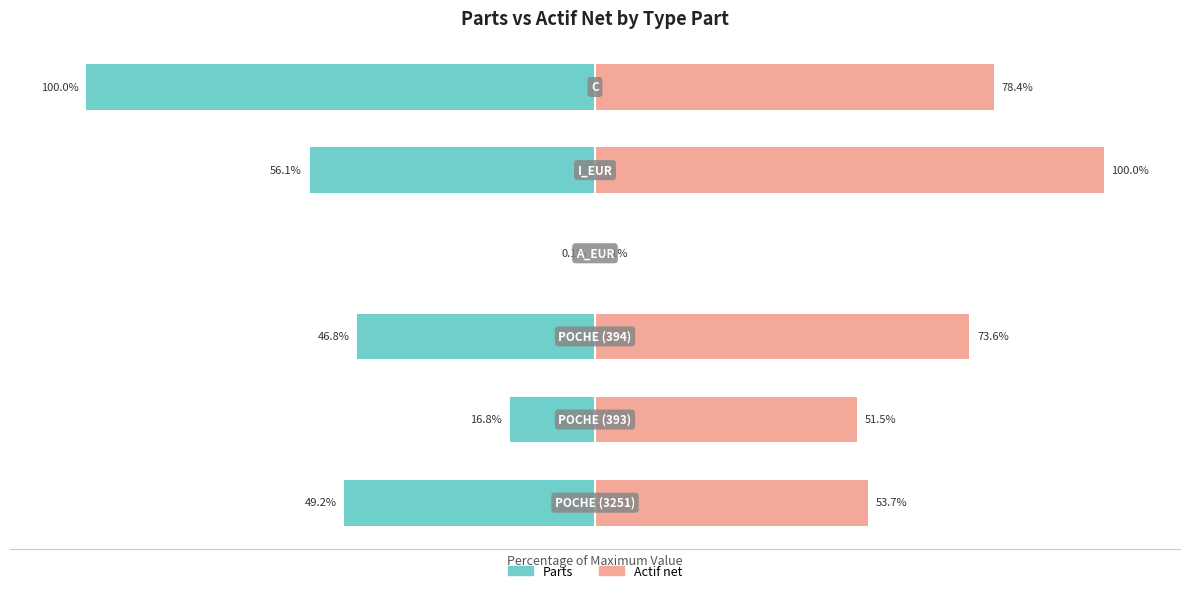

True or false: Parts has a value of -49.2 at 0.

True